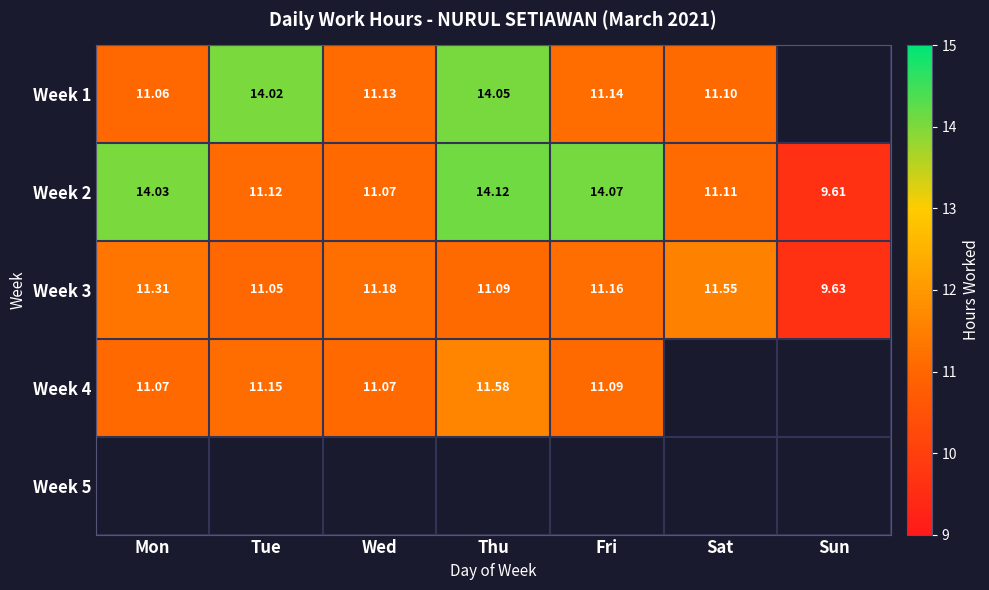

Which label corresponds to the smallest value in the chart?

Sun